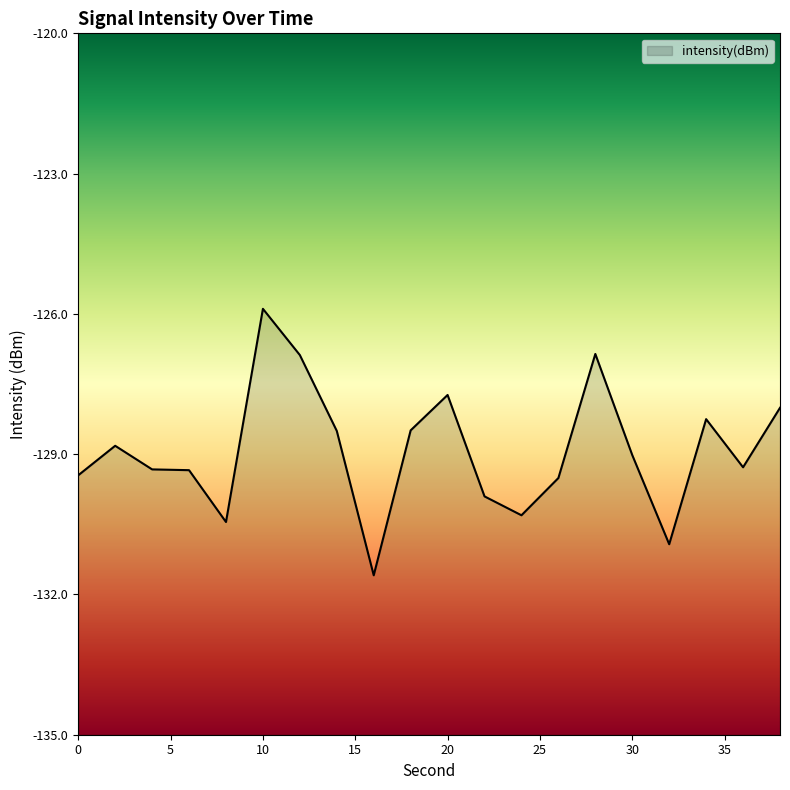

At which category does the chart reach its peak across all series?

10